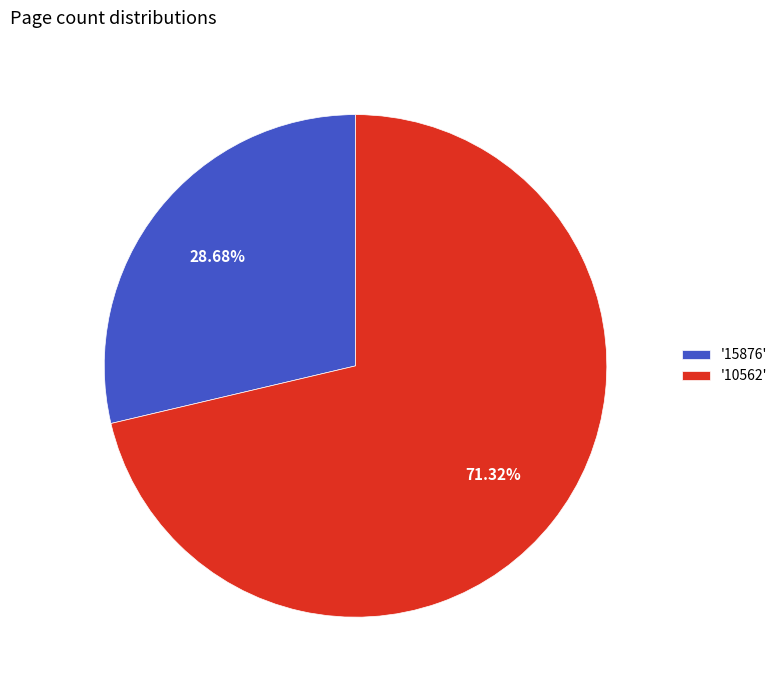

Rank the categories by value from lowest to highest.

'15876', '10562'